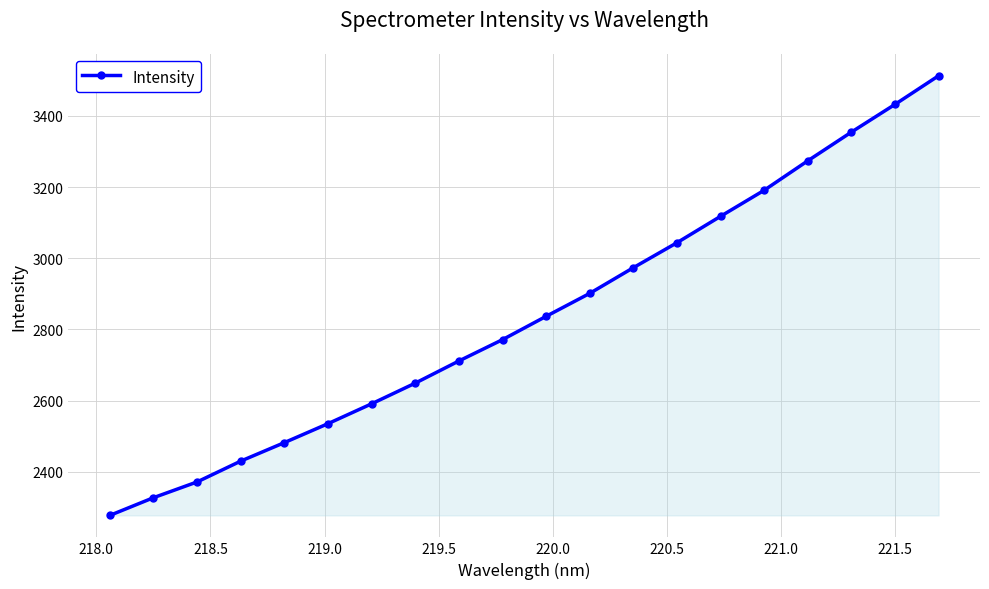

What is the average value?

2839.2